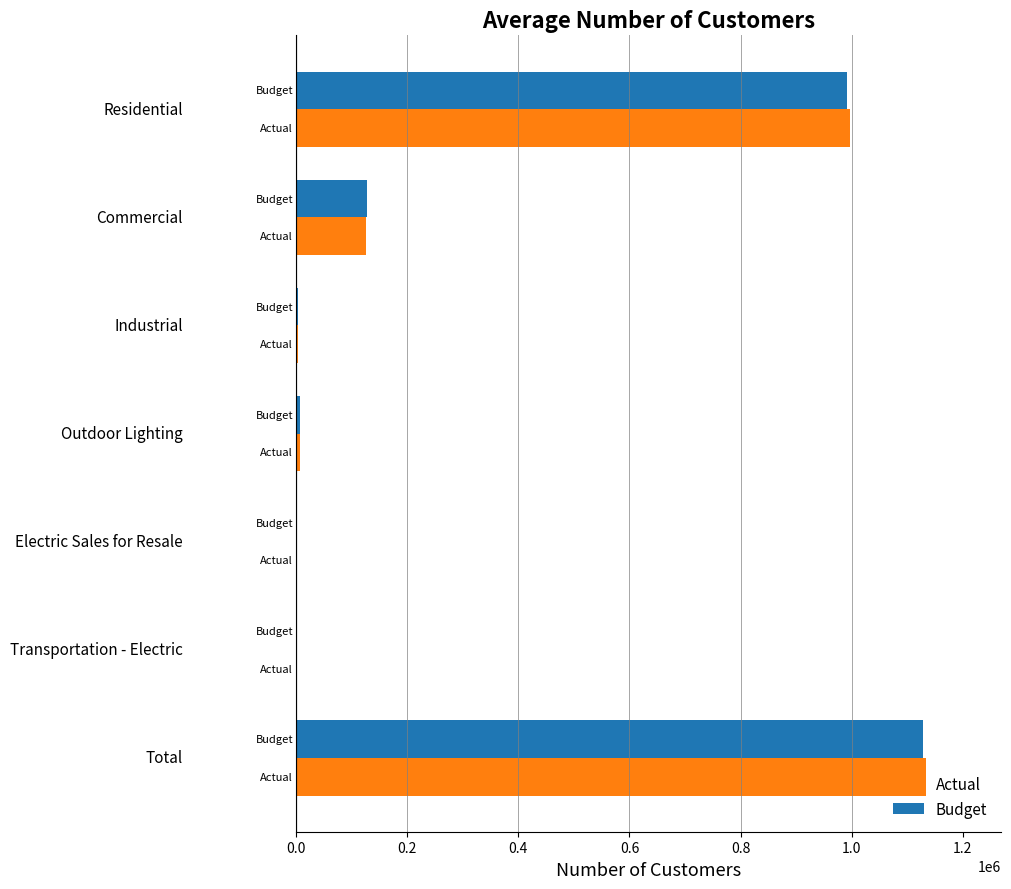

What is the highest value of the Actual series?

1133249